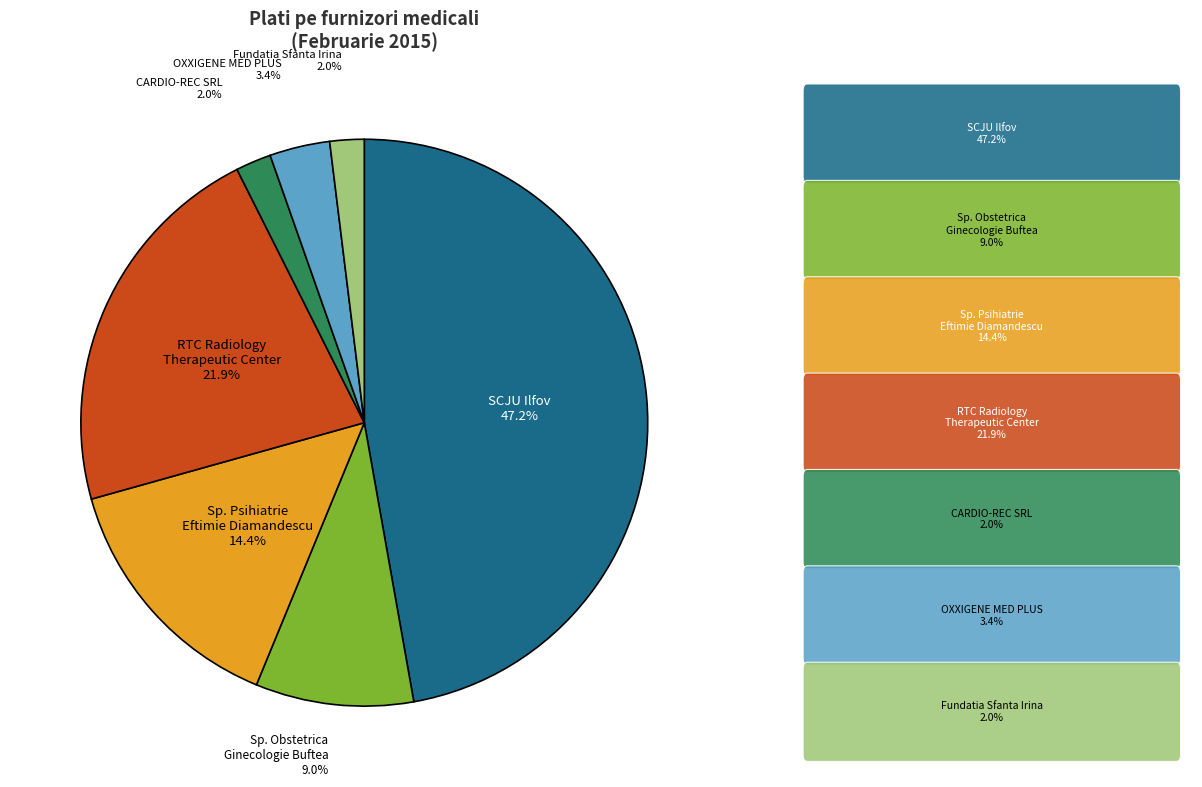

Does any single category account for the majority?

No